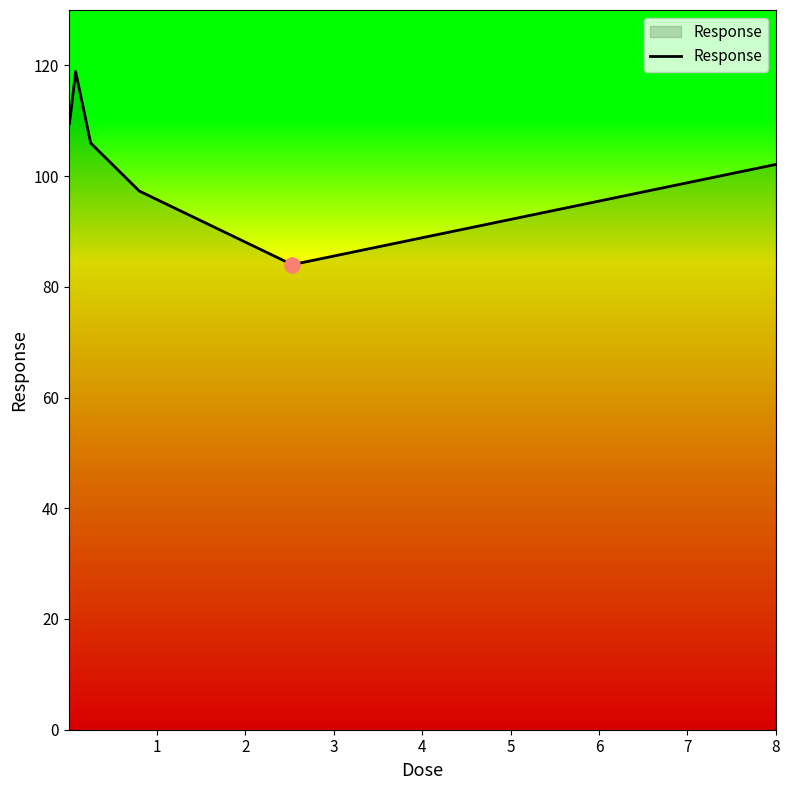

What is the minimum value shown in the chart?

84.0